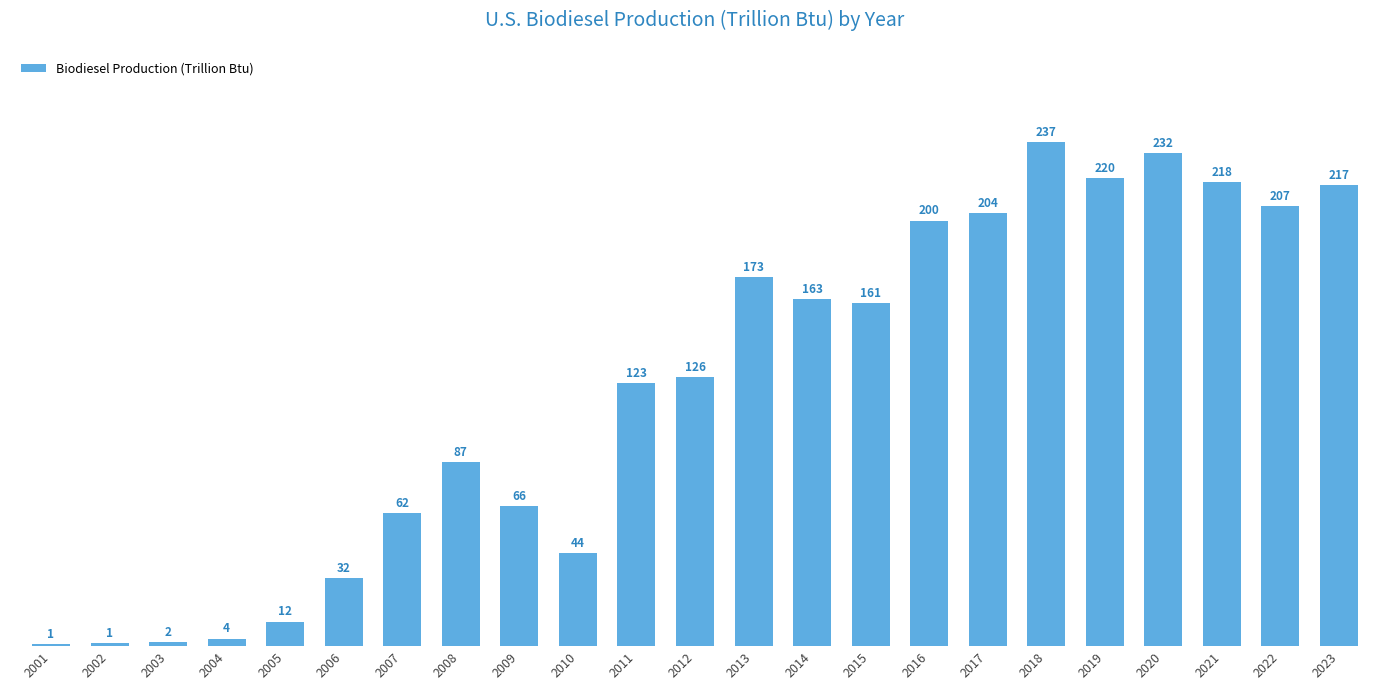

What is the sum of the values at 2010 and 2014?

207.0